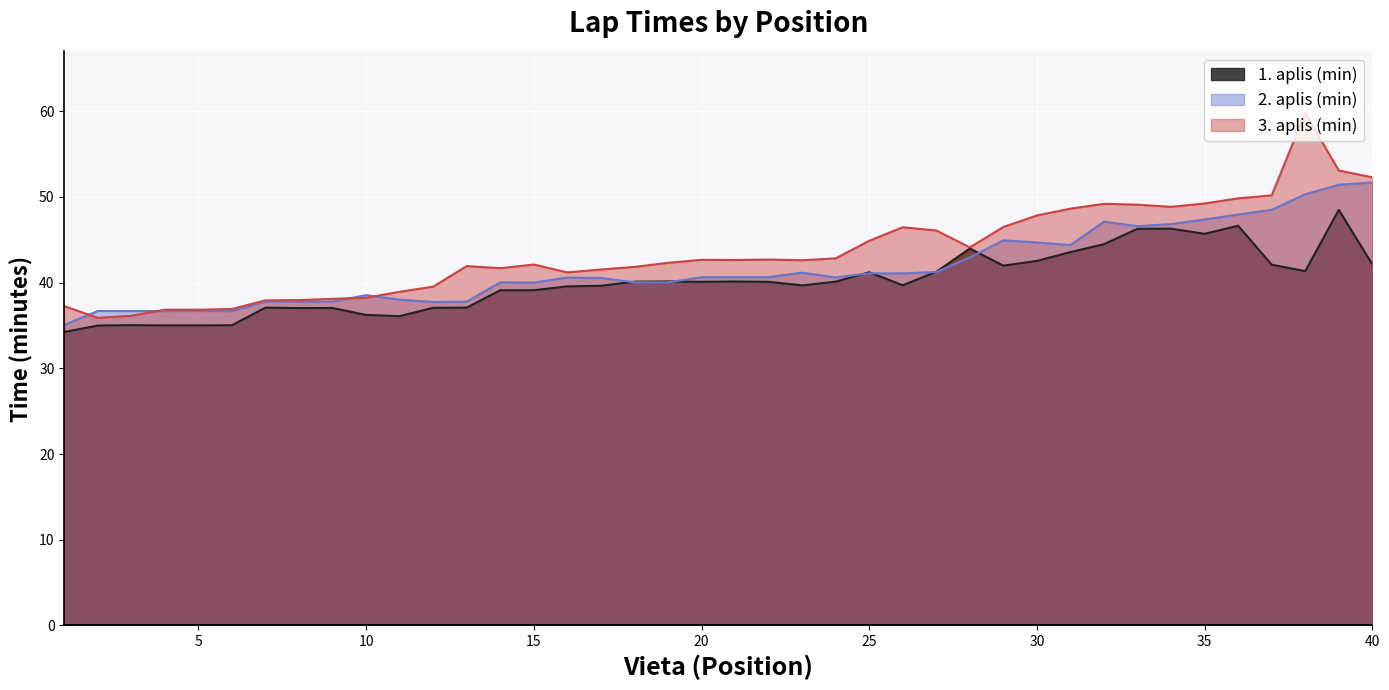

What is the sum of all 3. aplis (min) values?

1742.2